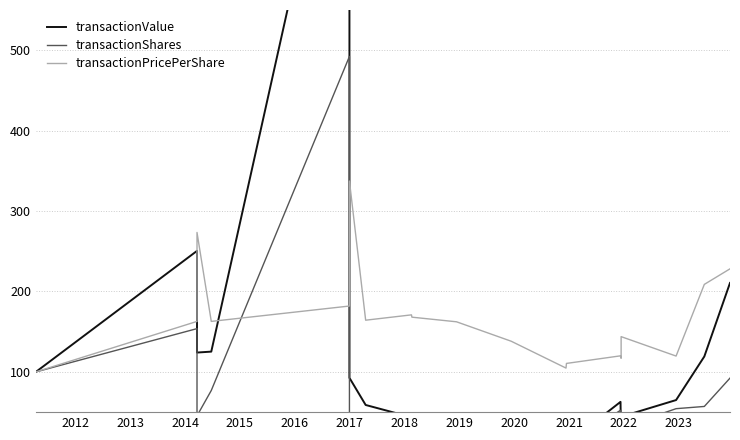

Which series has the largest total across all categories?

transactionPricePerShare